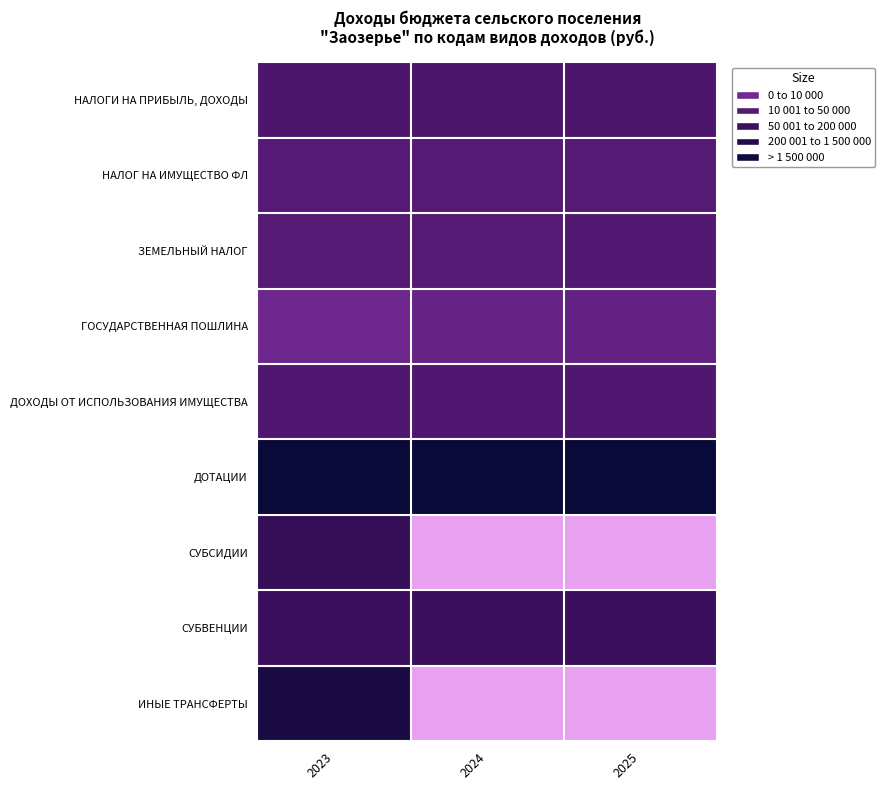

Which series has the largest range (max minus min)?

ИНЫЕ ТРАНСФЕРТЫ